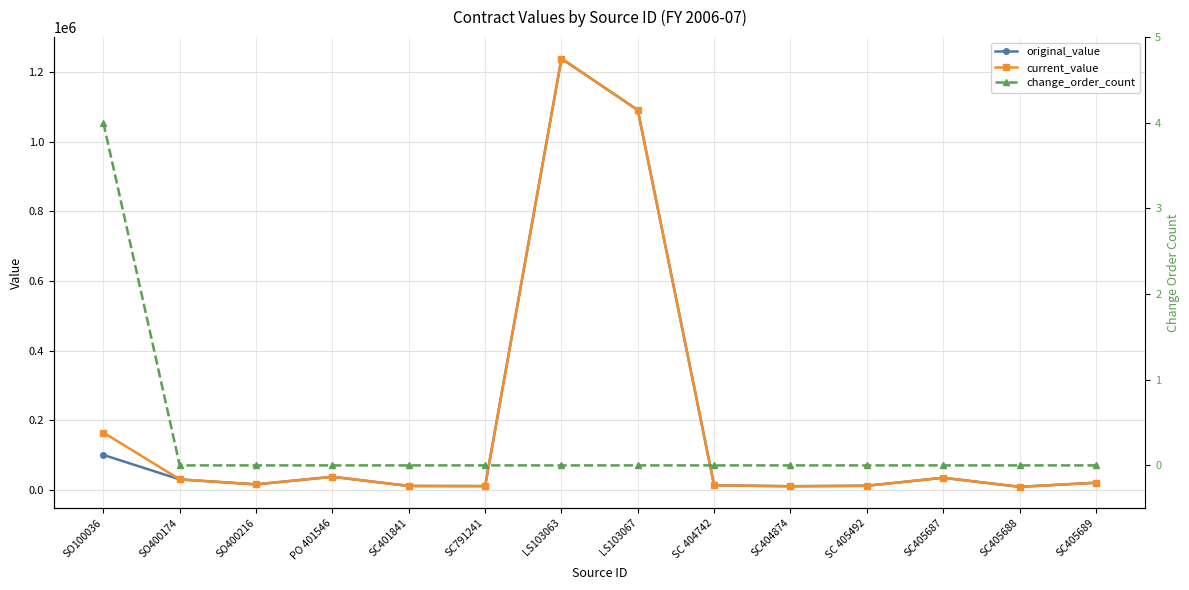

What is the difference between the maximum and minimum values in the current_value series?

1230939.2